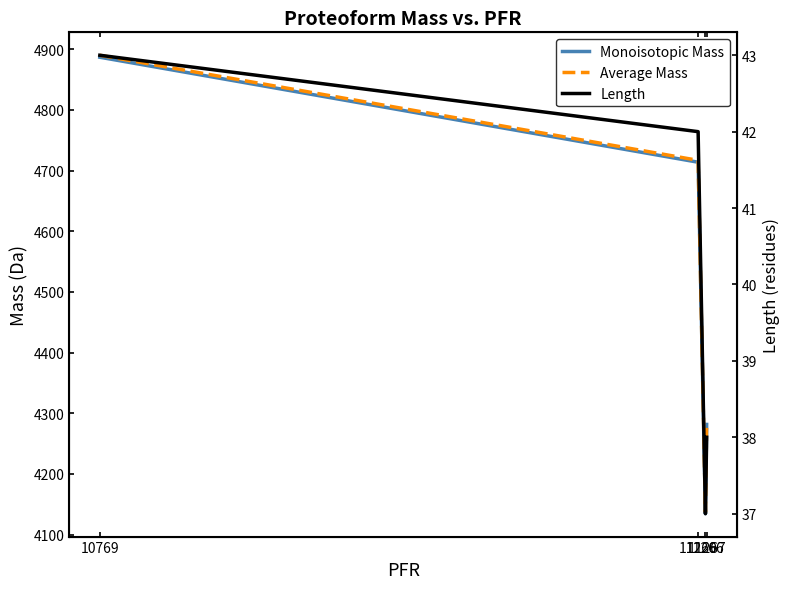

What is the maximum value for Monoisotopic Mass?

4886.8